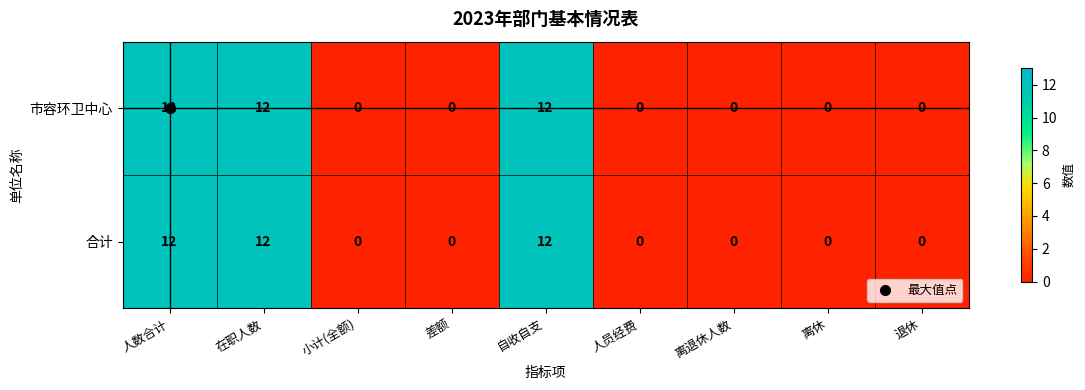

At how many categories does at least one series exceed 1?

3